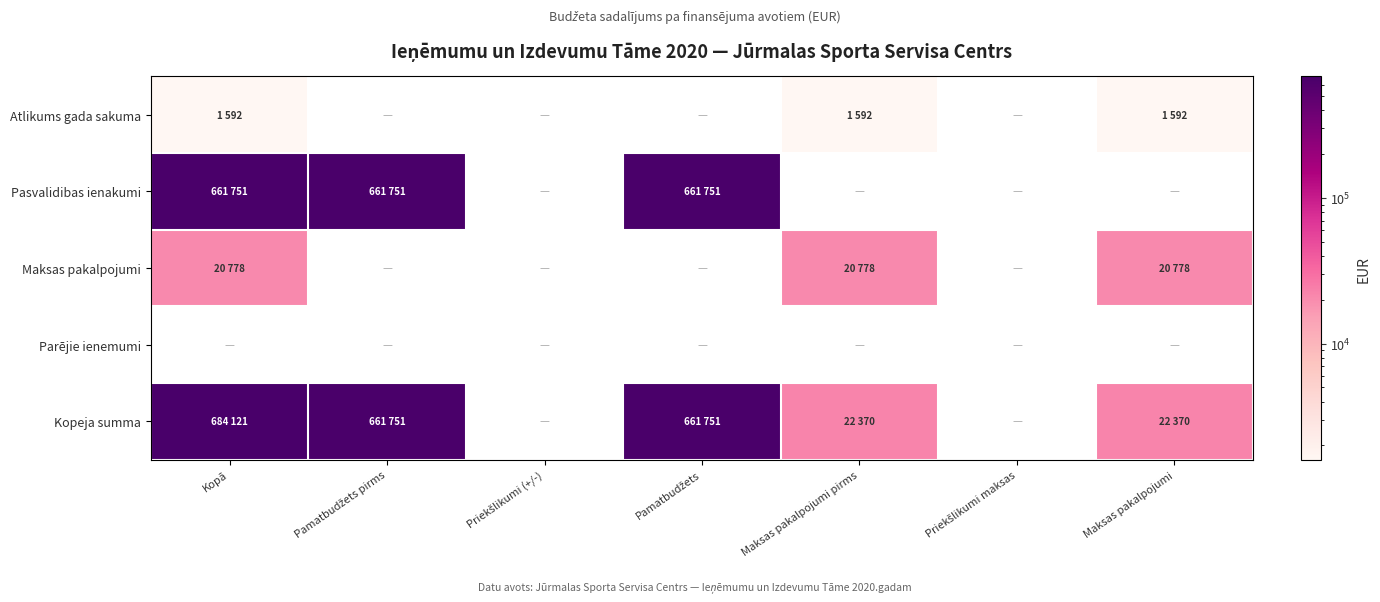

Which series changed the most between Pamatbudžets pirms and Priekšlikumi (+/-)?

Pasvalidibas ienakumi